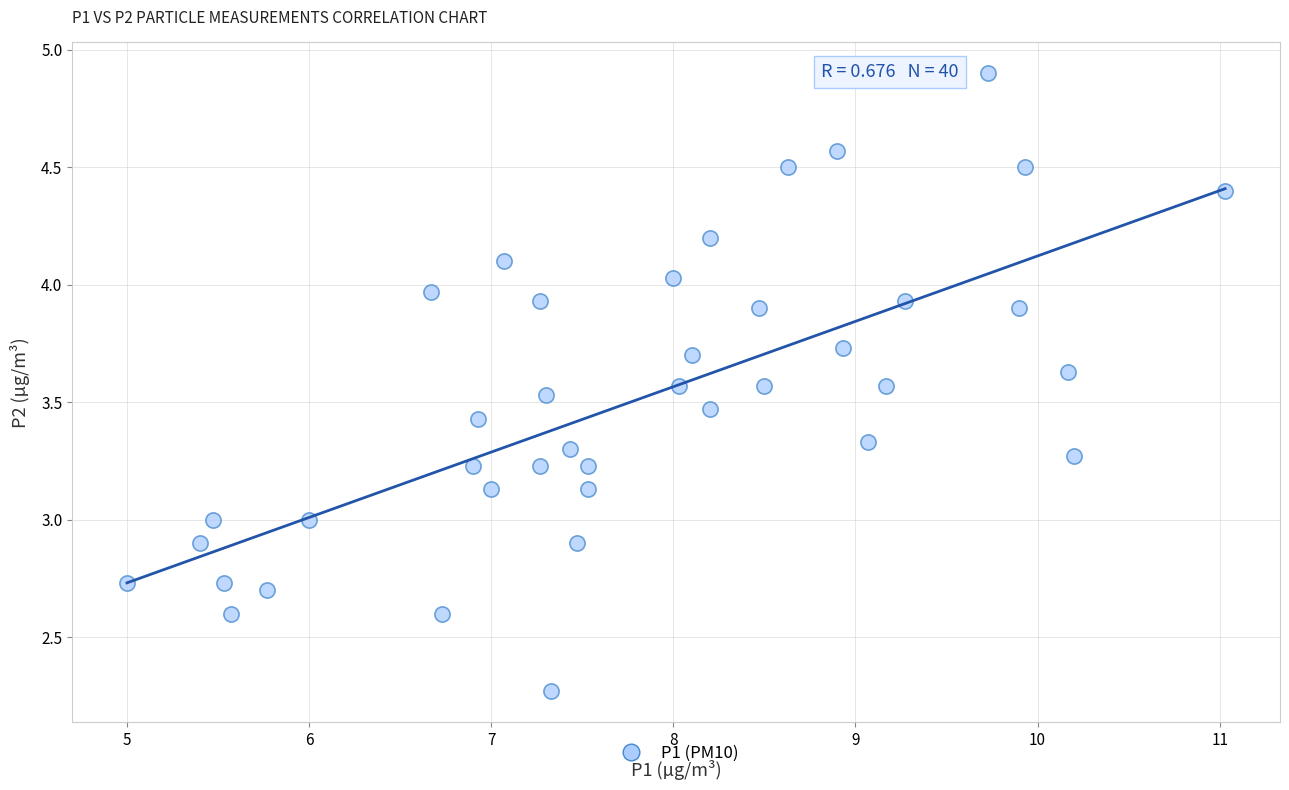

What is the range of Y values (max minus min)?

2.6